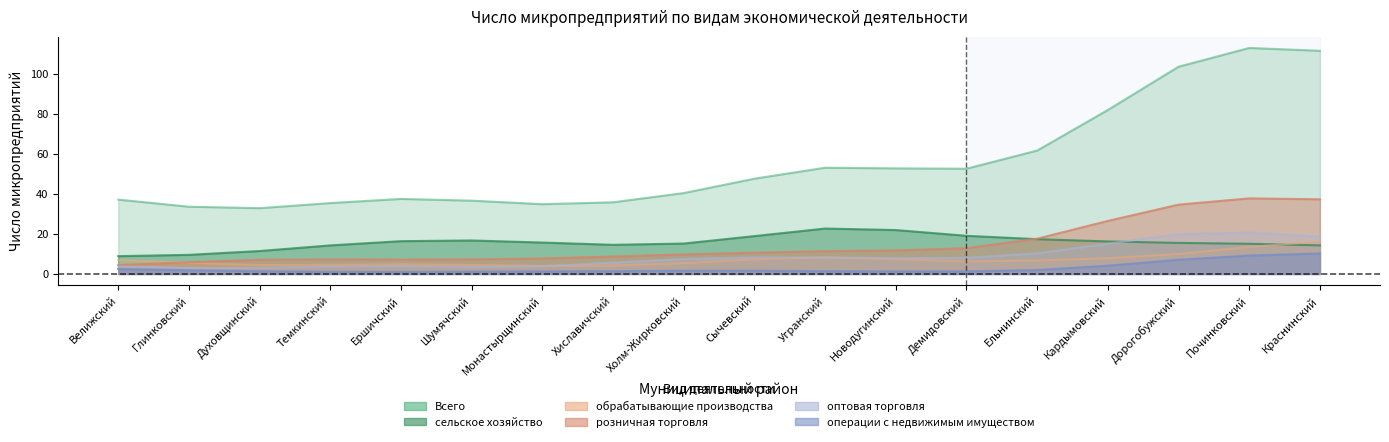

What is the average value of the розничная торговля series?

15